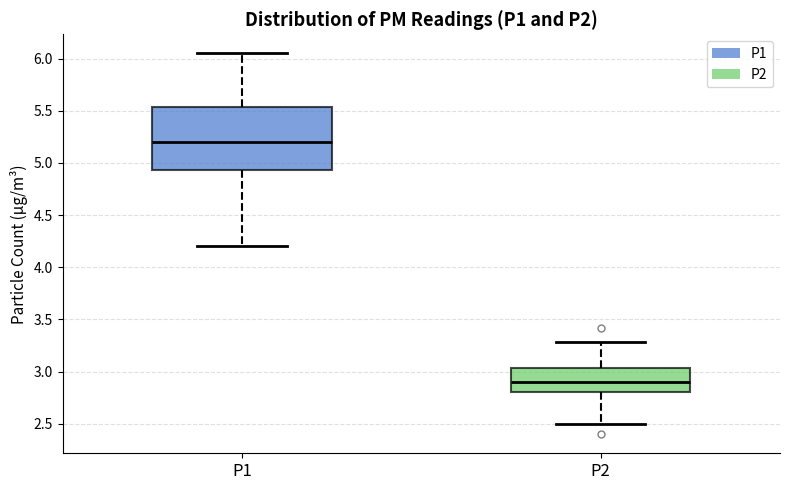

Comparing the boxes themselves (not the whiskers), which one is the tallest?

P1